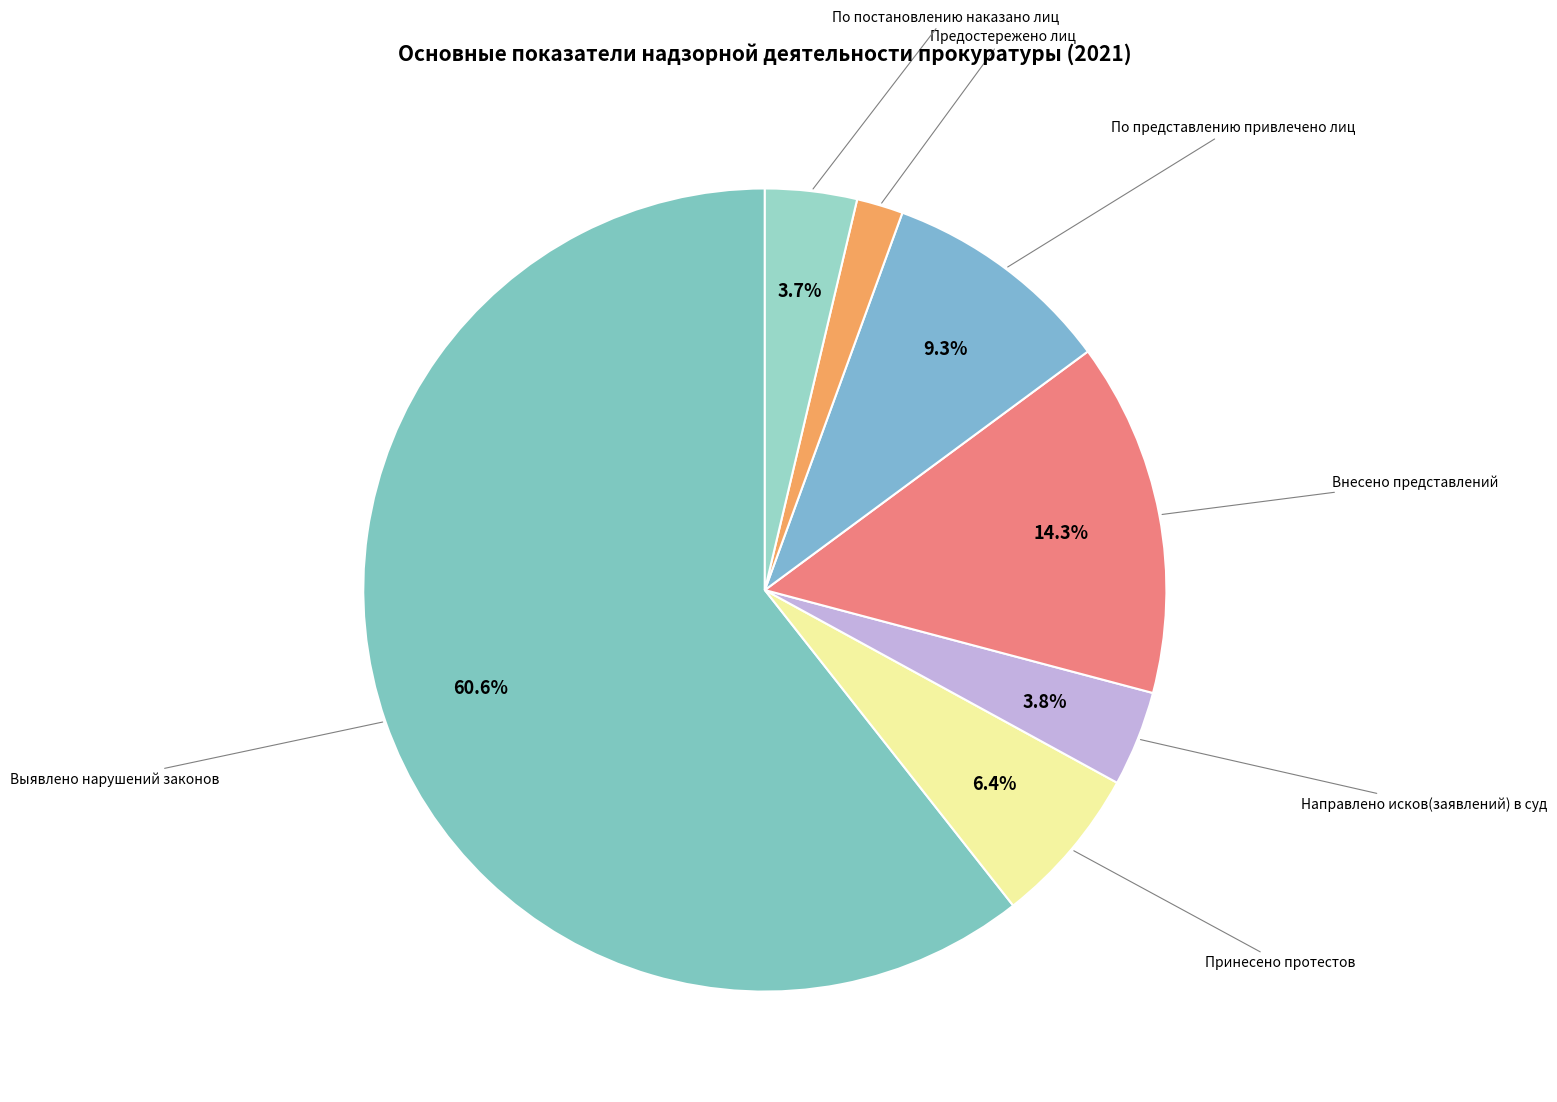

Count the number of slices in the pie.

7